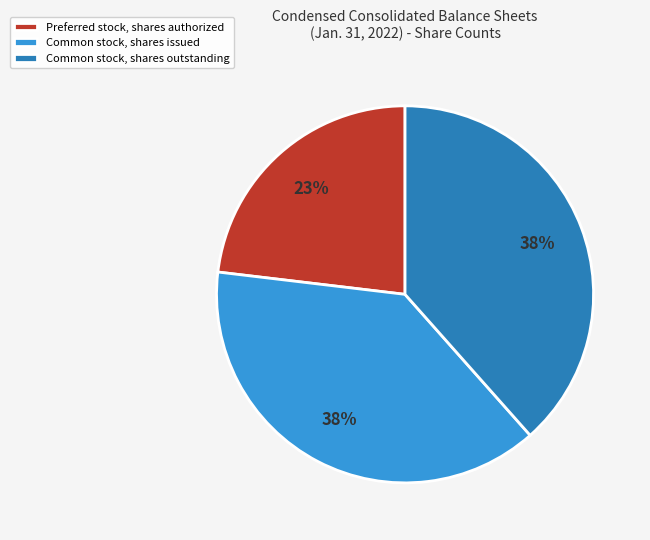

Approximately how many times larger is the value at Preferred stock, shares authorized compared to Common stock, shares outstanding?

0.6